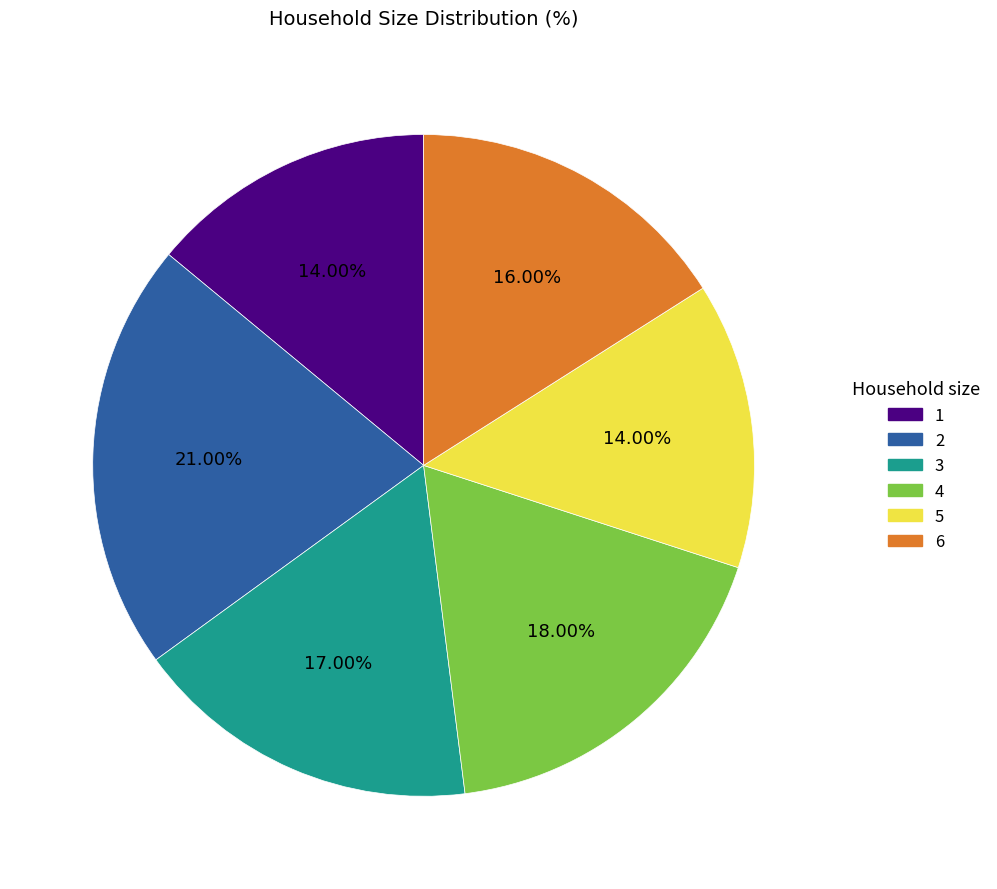

What is the largest slice in the pie chart?

2